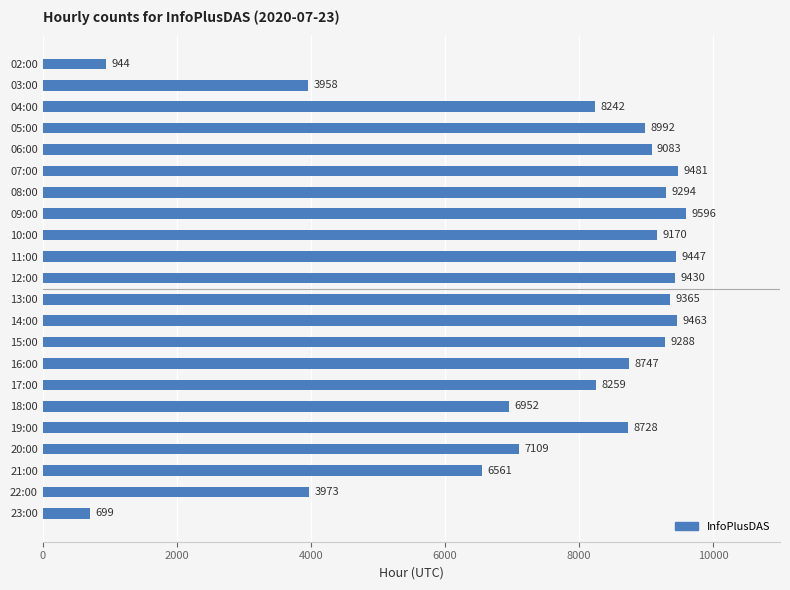

What is the label of the 3rd bar from the bottom?

21:00